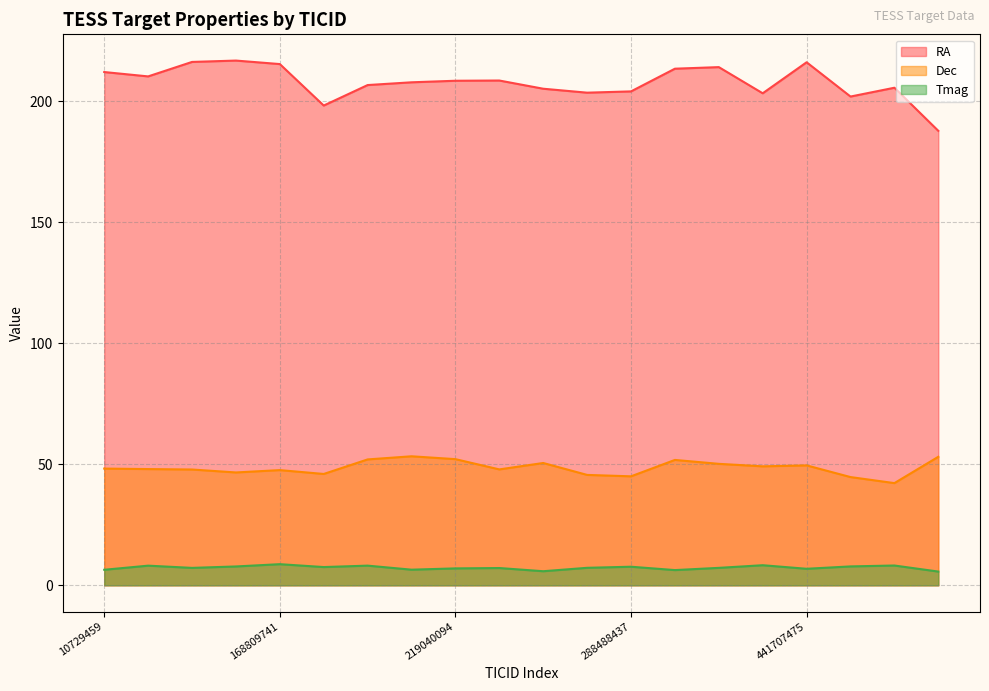

How many lines are shown in the chart?

3